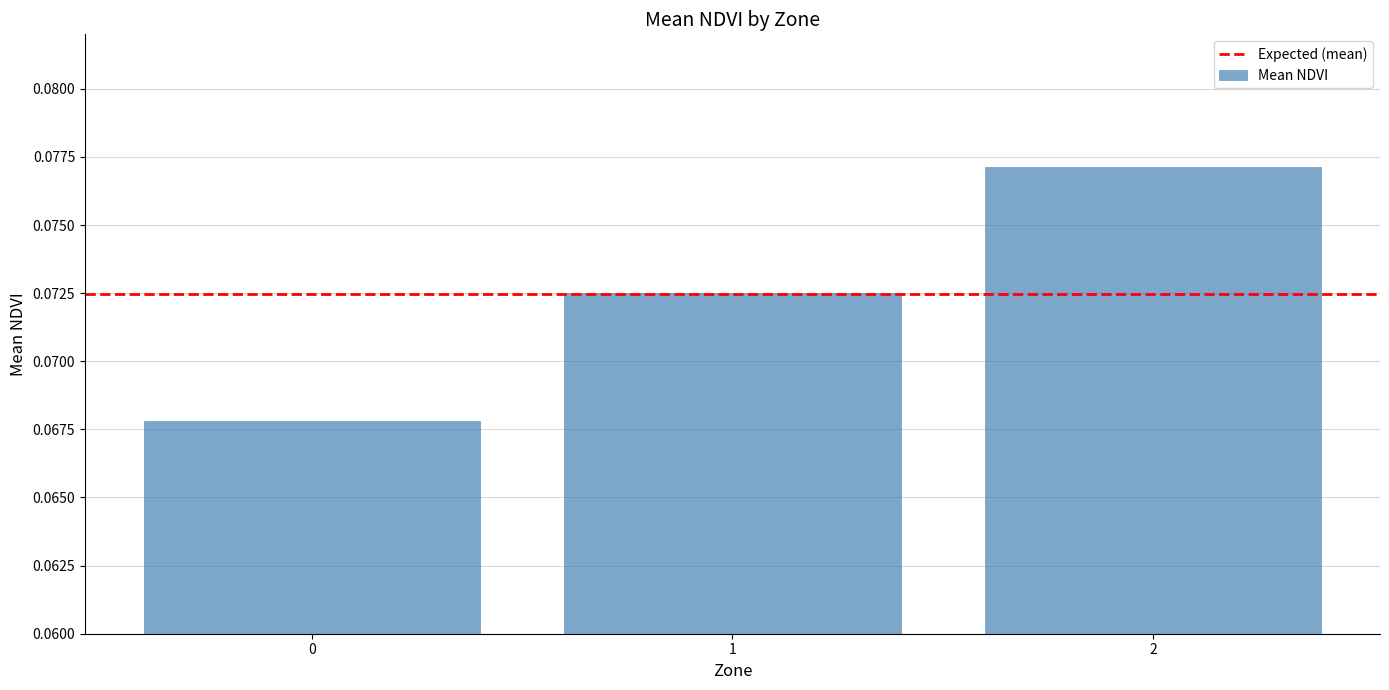

Rank the categories by value from lowest to highest.

0, 1, 2